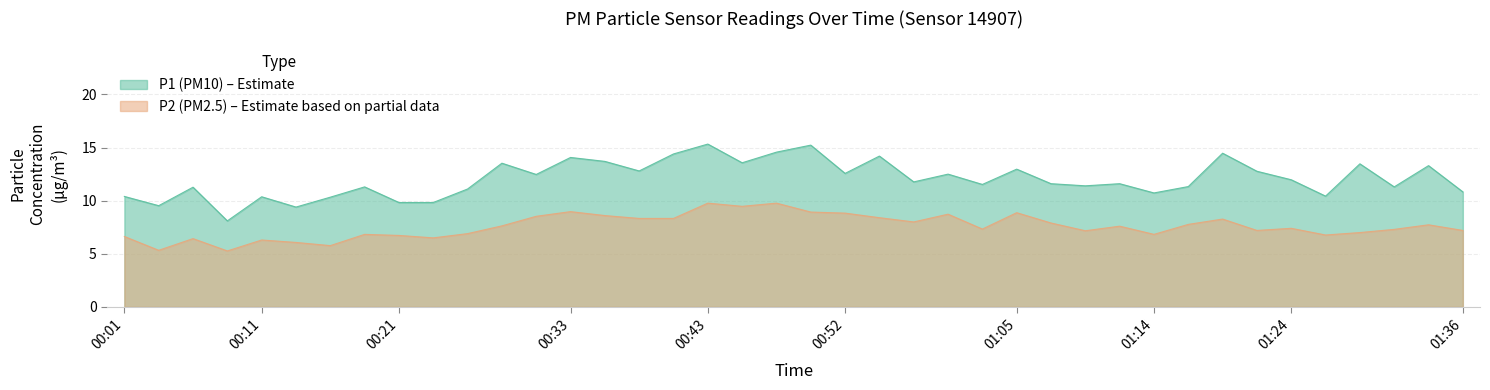

Rank the series at 00:16 from lowest to highest value.

P2, P1